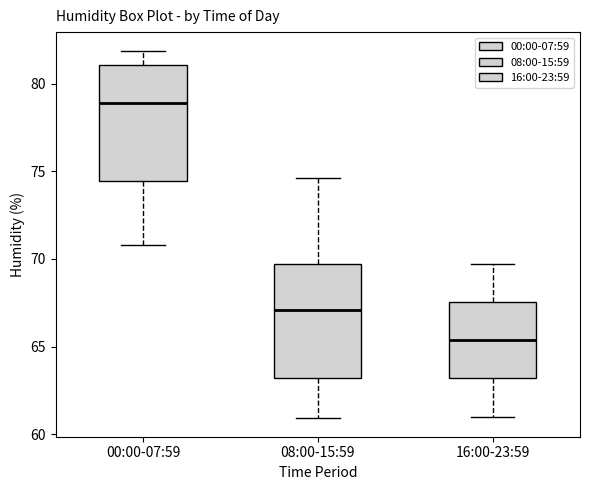

Reading left to right, transcribe this box plot: for each box, give where its median line is, the range the box spans, and where its two whiskers end, as read against the y-axis. The values are not printed on the chart, so give them approximately, as read against the axis.

00:00-07:59: median 79.0, box 74.5 to 81.0, whiskers 71.0 to 82.0
08:00-15:59: median 67.0, box 63.0 to 69.5, whiskers 61.0 to 74.5
16:00-23:59: median 65.5, box 63.0 to 67.5, whiskers 61.0 to 69.5